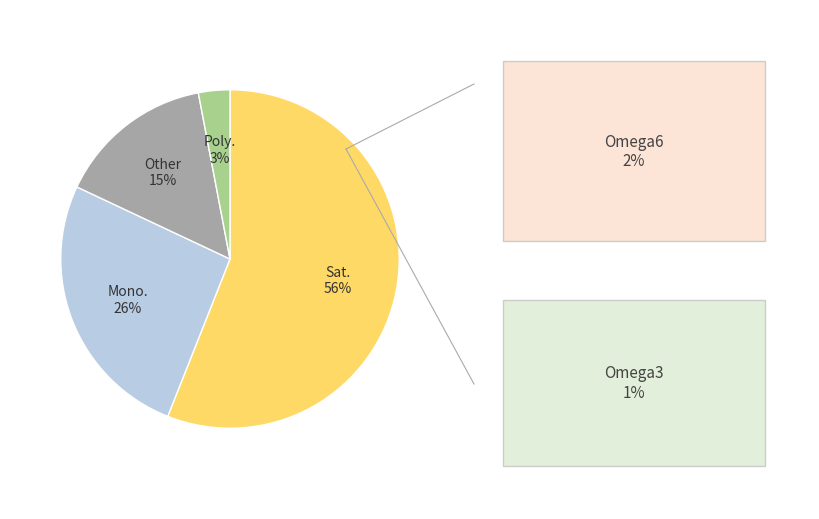

Is there a majority slice in this chart?

Yes